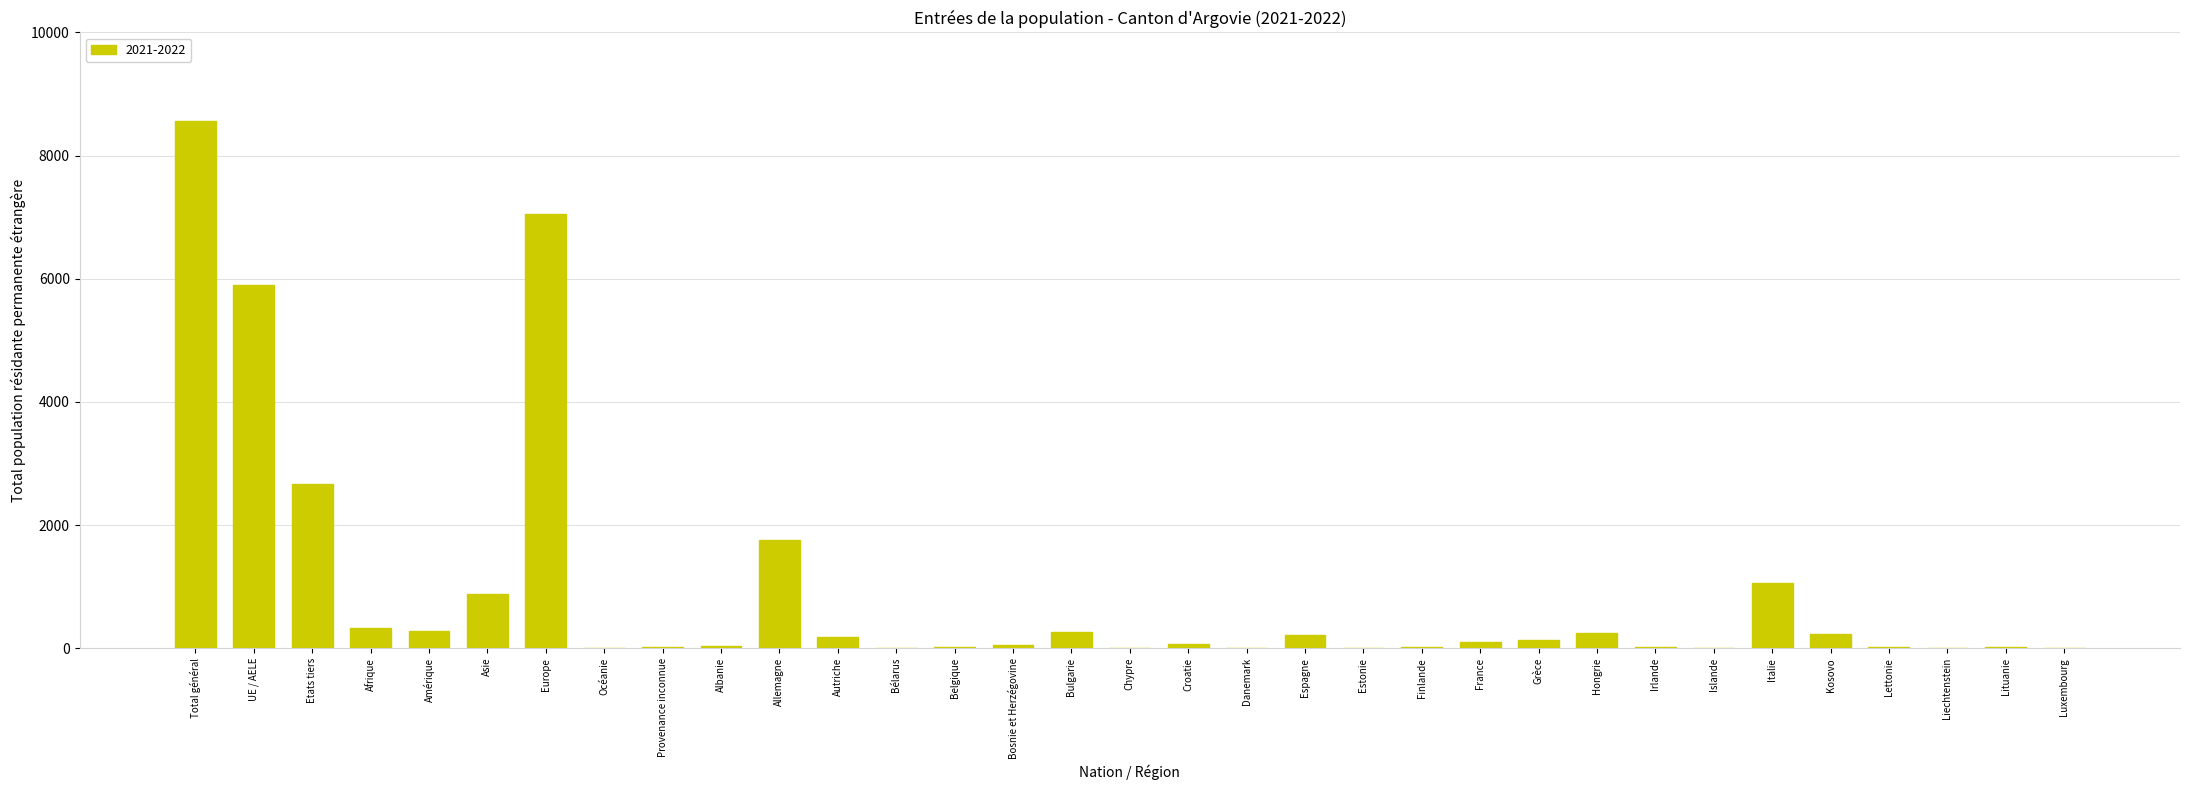

What is the sum of the values at Chypre and Lituanie?

26